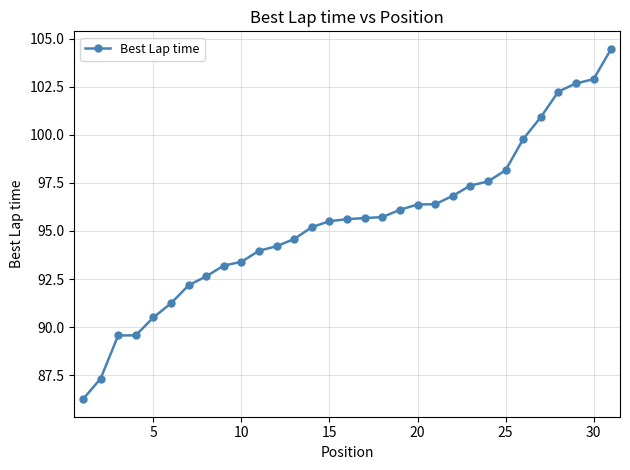

How many lines are shown in the chart?

1